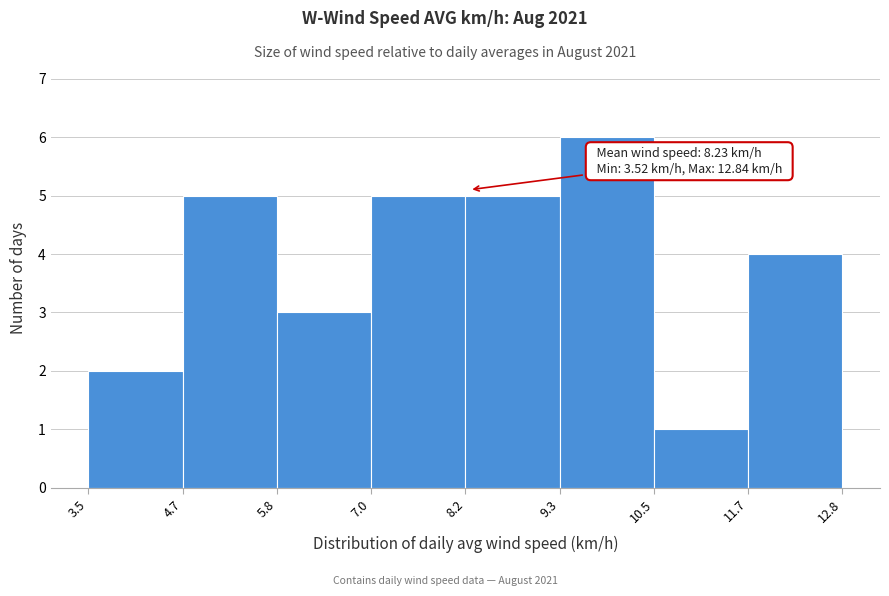

Over which range of the x-axis is the bar tallest?

9.3 to 10.5